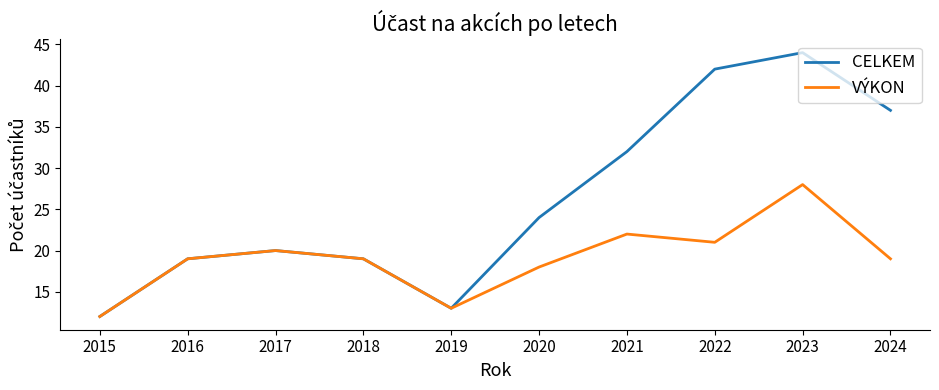

Between 2017 and 2024, which series saw the biggest shift?

CELKEM